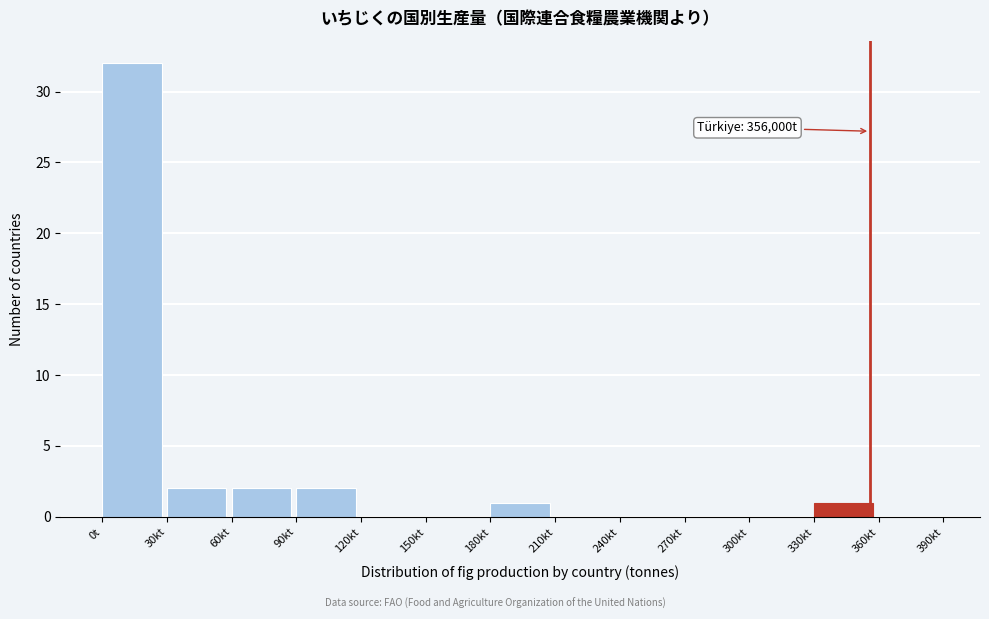

Reading left to right, list all the values displayed in this chart.

0t=32	30kt=2	60kt=2	90kt=2	120kt=0	150kt=0	180kt=1	210kt=0	240kt=0	270kt=0	300kt=0	330kt=1	360kt=0